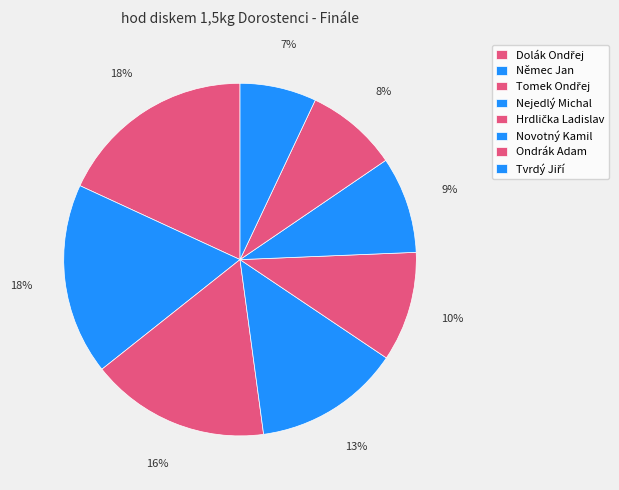

Does Hrdlička Ladislav account for over 50% of the chart?

No